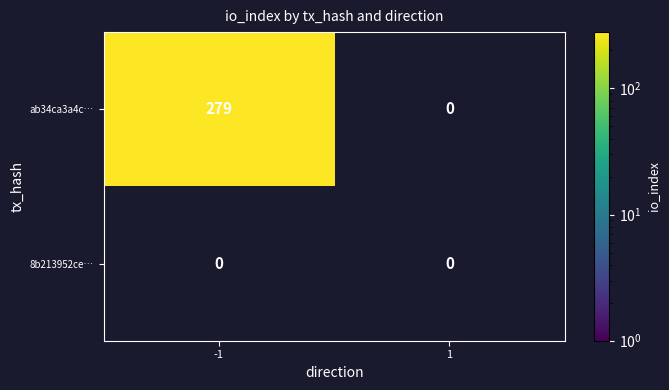

Rank the series by their average value, from highest to lowest.

ab34ca3a4c…, 8b213952ce…